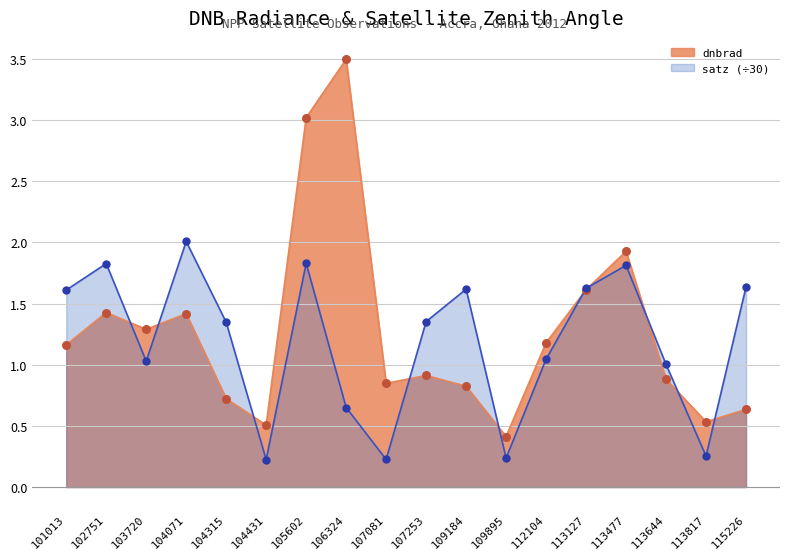

Approximately how many times larger is the value at 113127 compared to 104071?

1.1